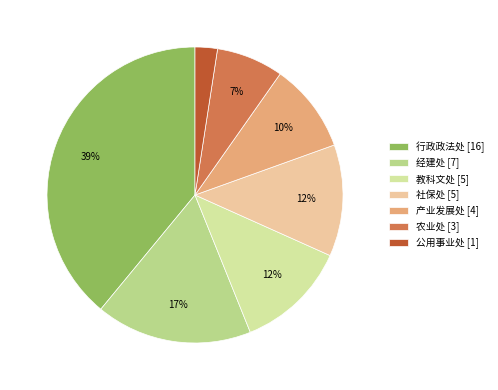

Which slice is the largest?

行政政法处